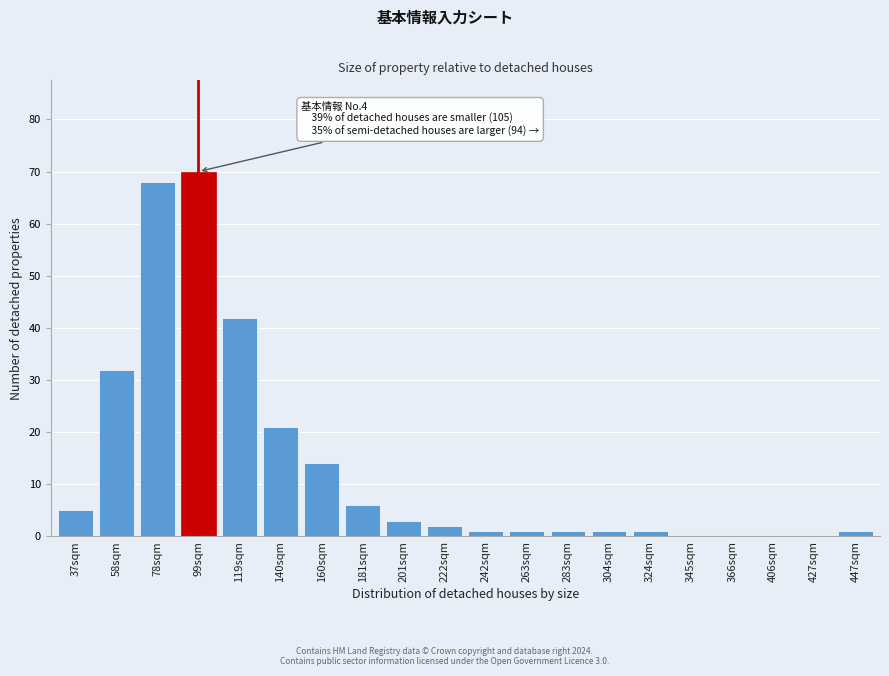

Reading right to left, what are all the values shown in this chart?

447sqm=1	427sqm=0	406sqm=0	366sqm=0	345sqm=0	324sqm=1	304sqm=1	283sqm=1	263sqm=1	242sqm=1	222sqm=2	201sqm=3	181sqm=6	160sqm=14	140sqm=21	119sqm=42	99sqm=70	78sqm=68	58sqm=32	37sqm=5